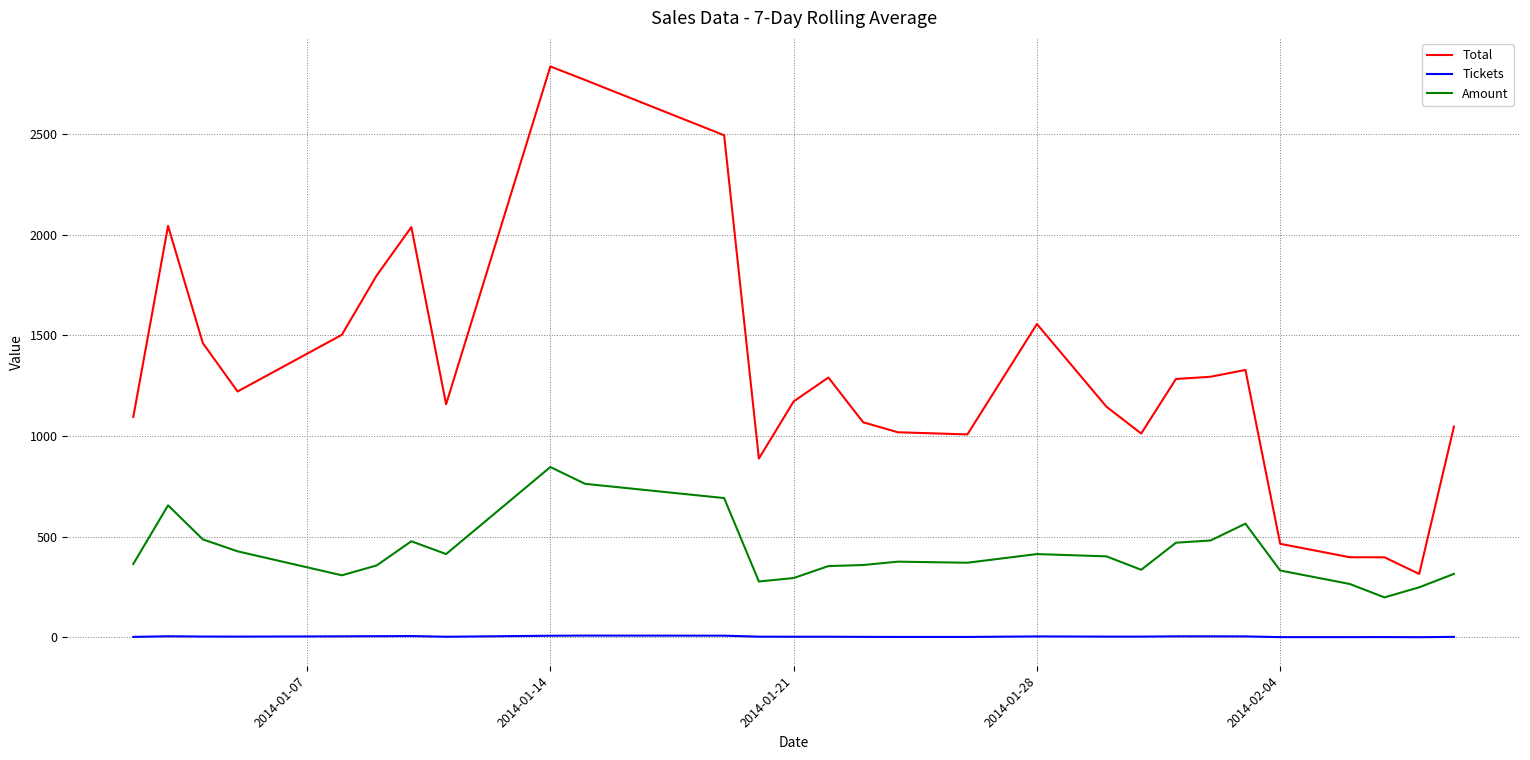

Which series has the widest spread of values?

Total